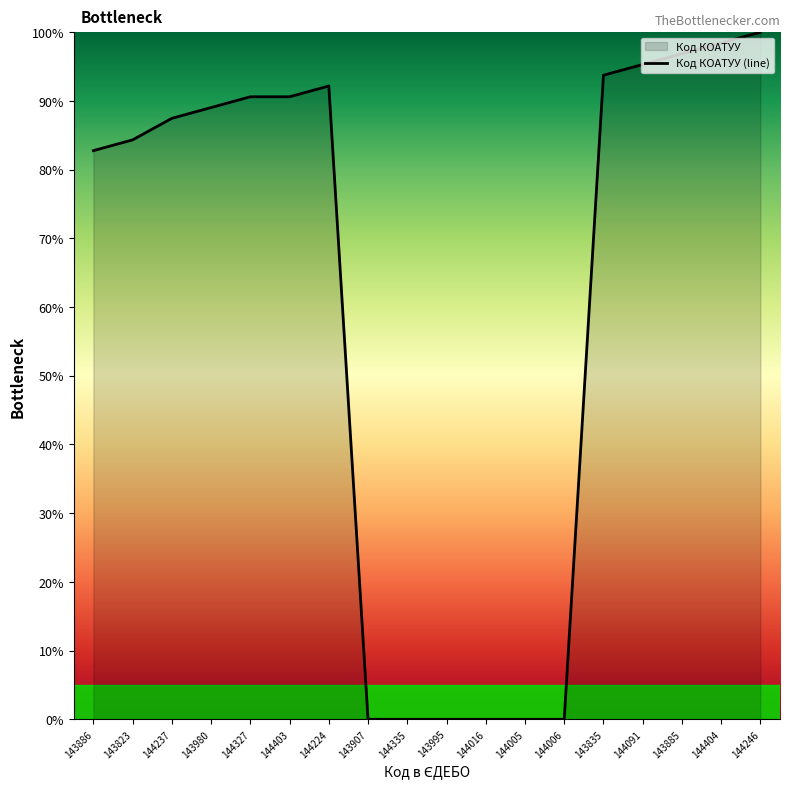

What is the average value?

61.2